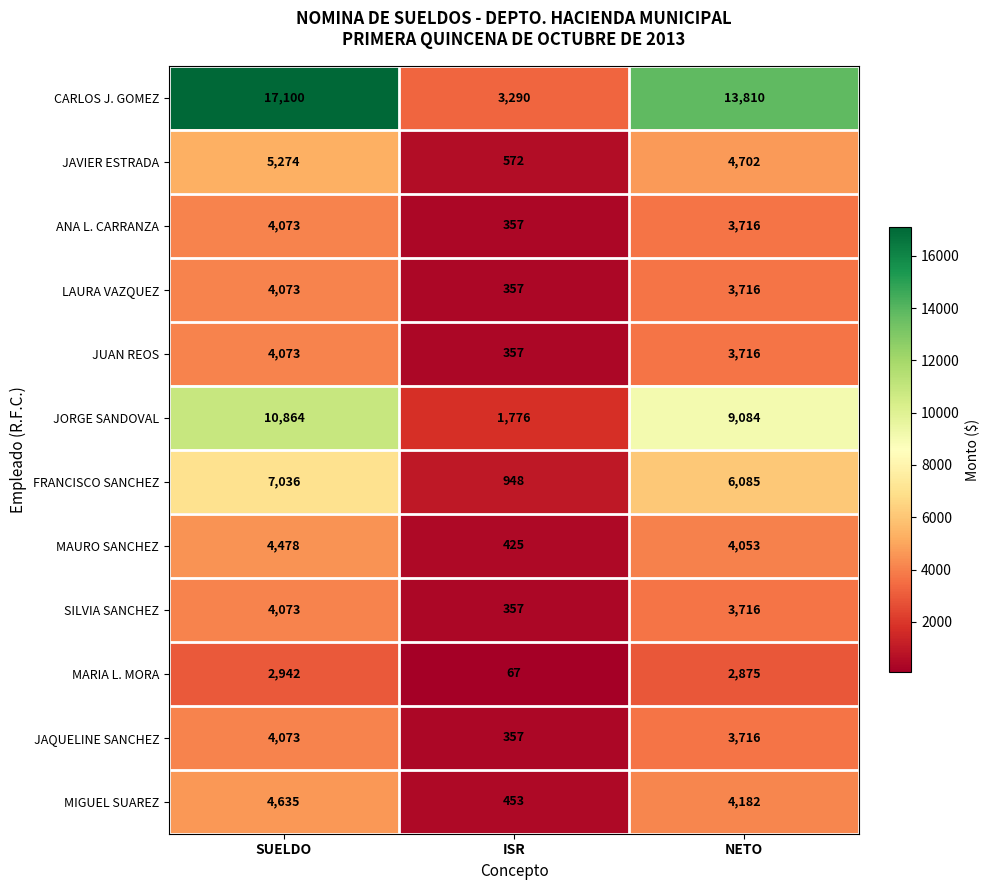

Which series has the largest range (max minus min)?

CARLOS J. GOMEZ